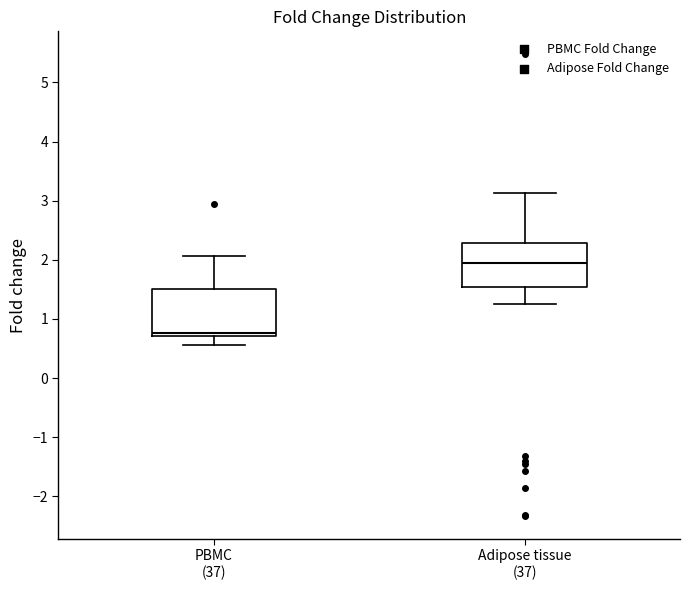

Which box's median line is the lowest?

PBMC (37)